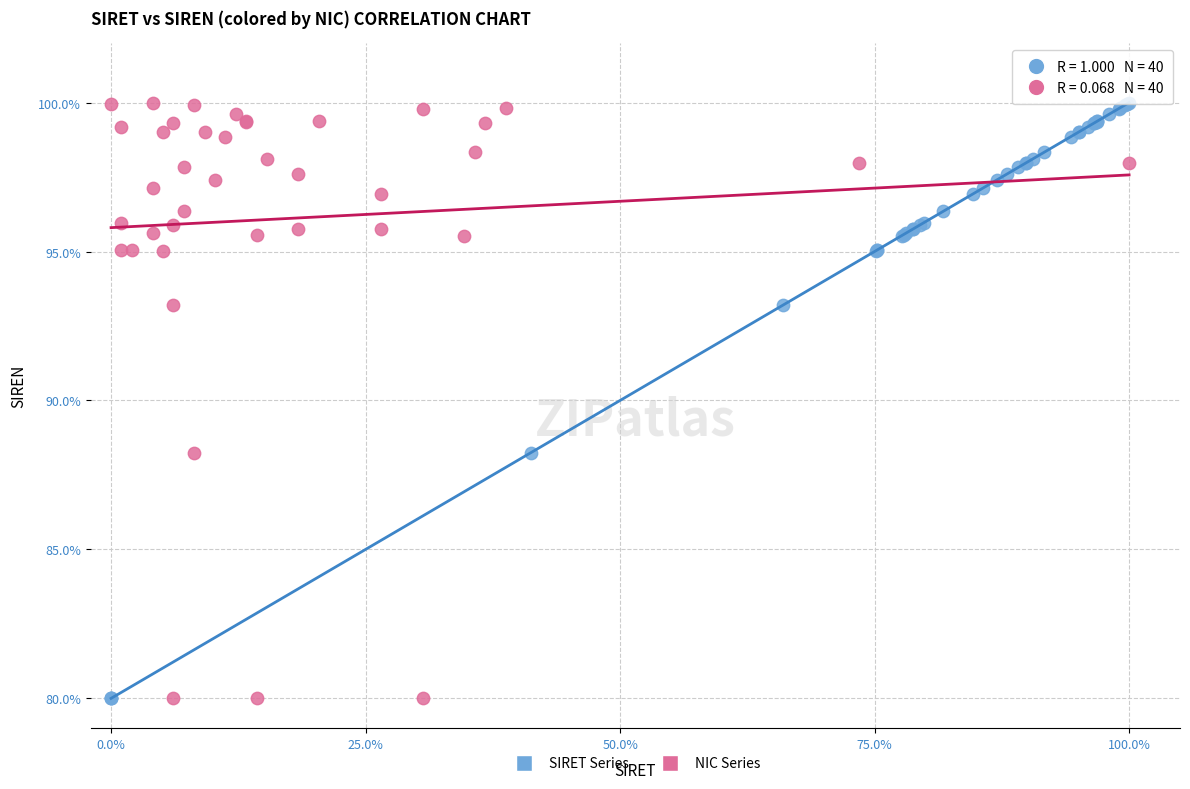

What are all the series names shown in the legend?

SIRET Series, NIC Series